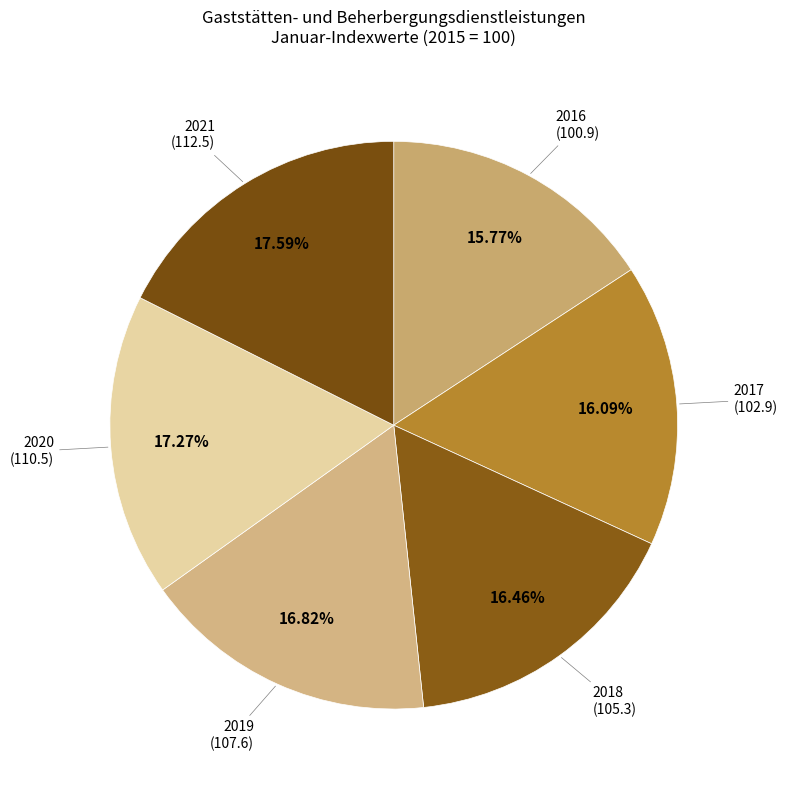

Which slice is the smallest?

2016